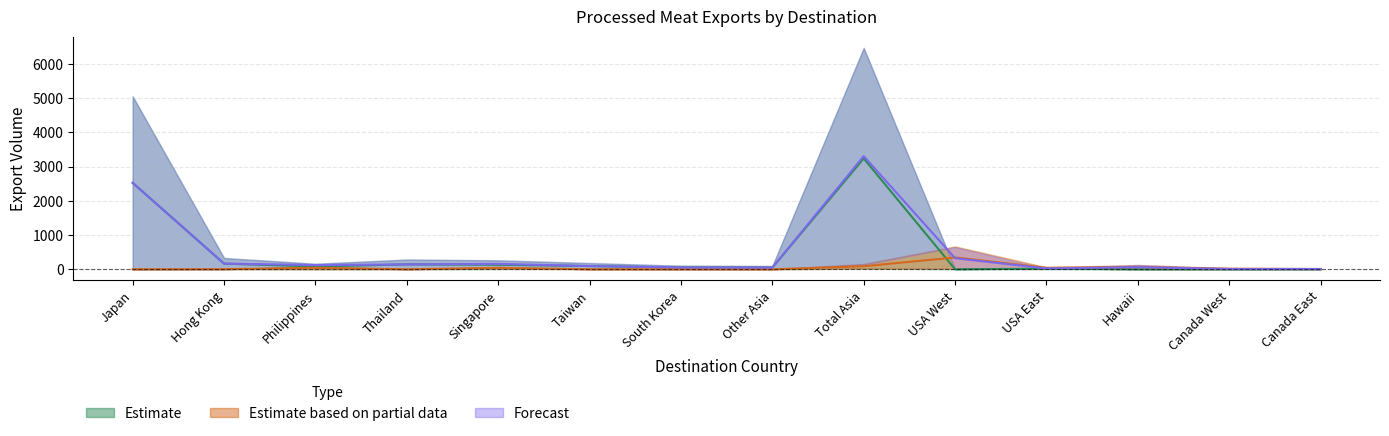

At Canada East, list the series in order from largest to smallest.

Total Non-canned Processed Meat, Total Canned Meats, Other Non-canned Processed Meat